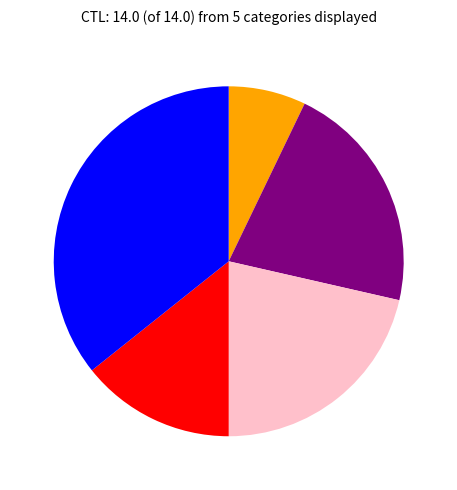

Is there a majority slice in this chart?

No